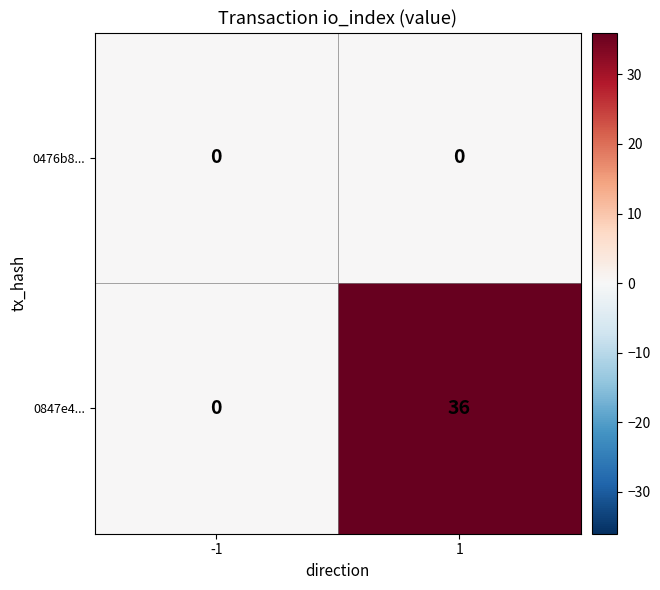

How many distinct data groups are displayed?

2